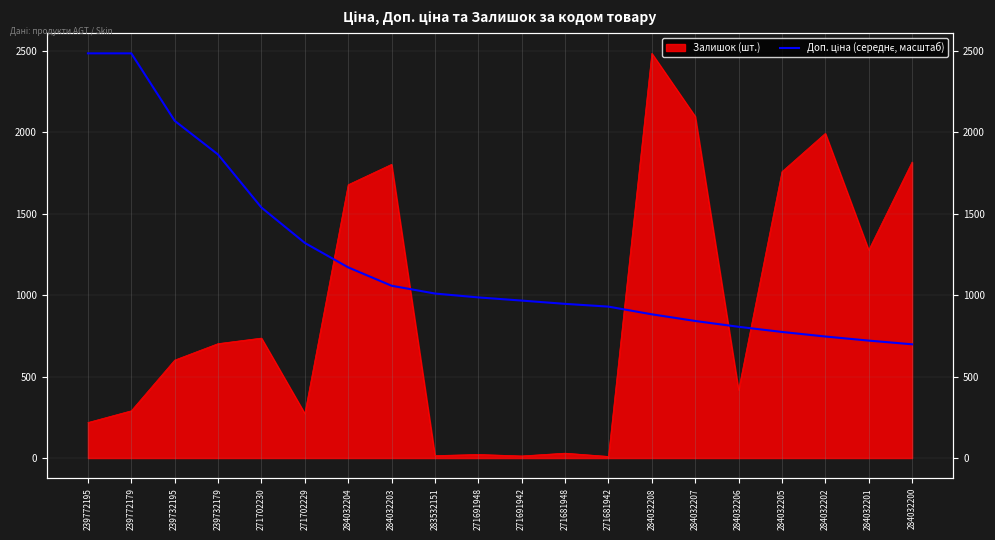

Reading right to left, transcribe all the data shown in this chart.

284032200=698.0	284032201=720.5	284032202=745.6	284032205=773.7	284032206=805.2	284032207=841.0	284032208=881.9	271681942=929.0	271681948=946.0	271691942=966.1	271691948=985.5	283532151=1009.3	284032203=1057.2	284032204=1169.8	271702229=1320.0	271702230=1536.9	239732179=1862.2	239732195=2069.2	239772179=2483.0	239772195=2483.0